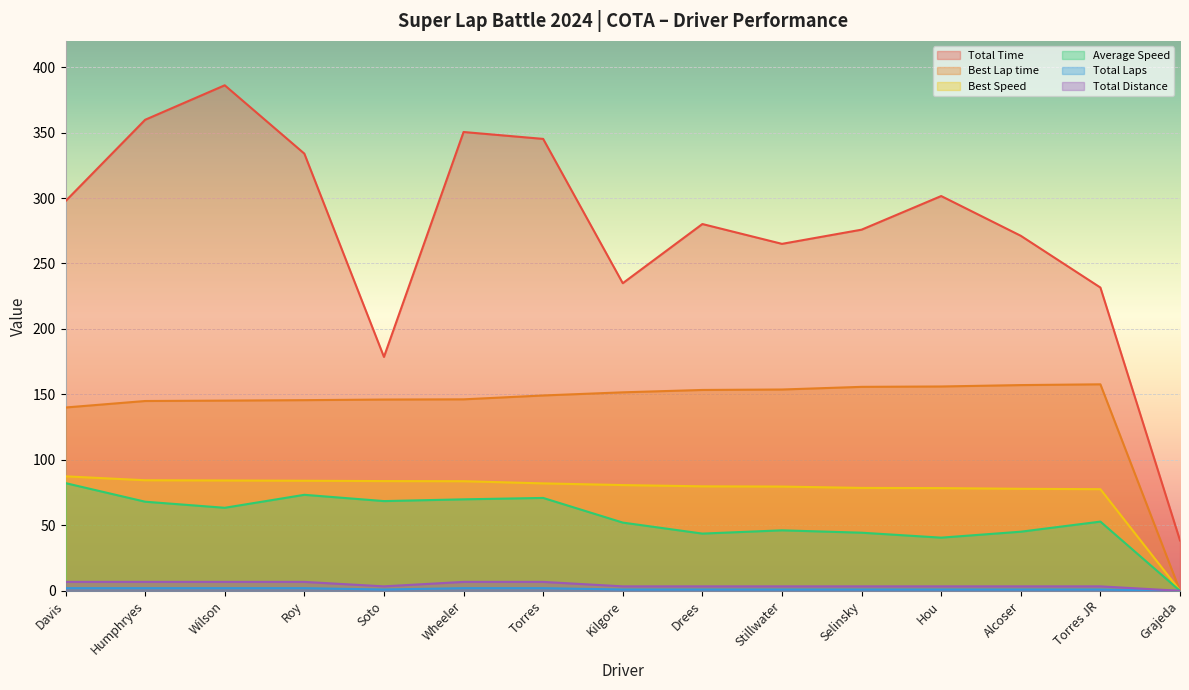

Is it true that Average Speed equals 46.2 at Stillwater?

True